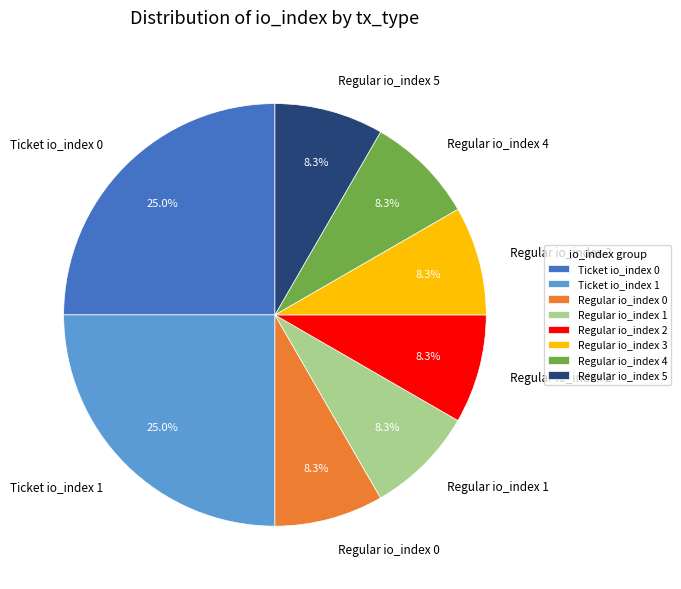

Is there any slice that represents more than half of the pie?

No